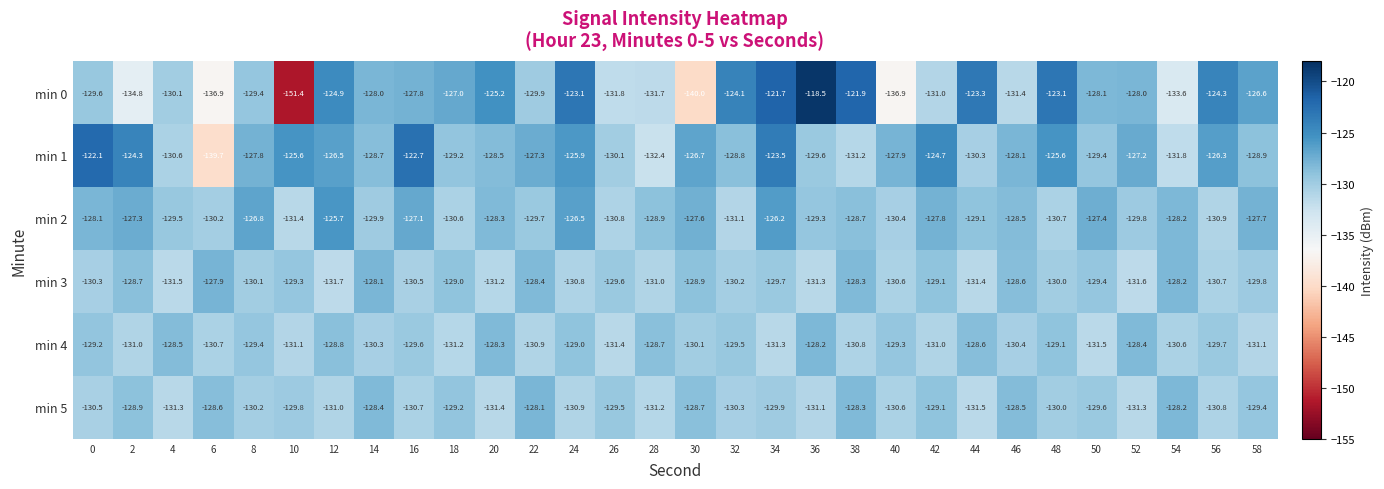

What is the total value across all series at 50?

-775.4